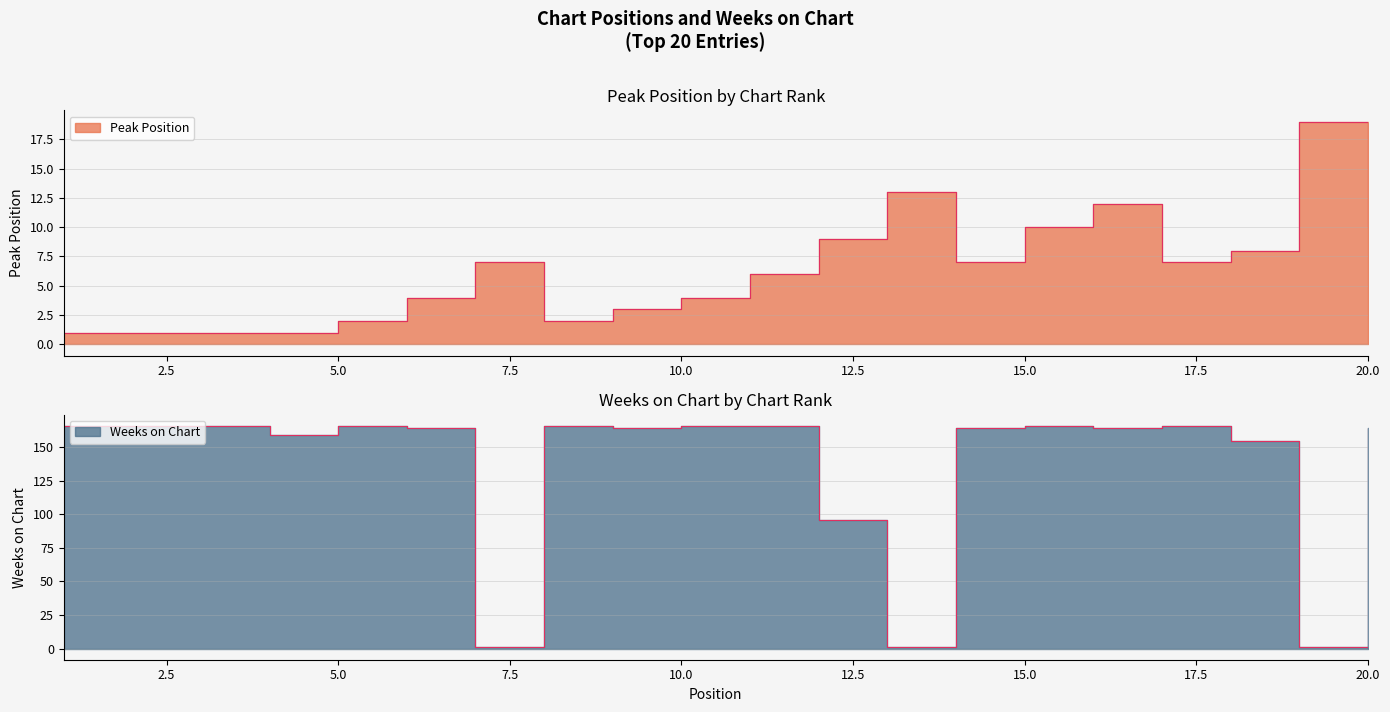

How many data points in Peak Position are above 7?

7